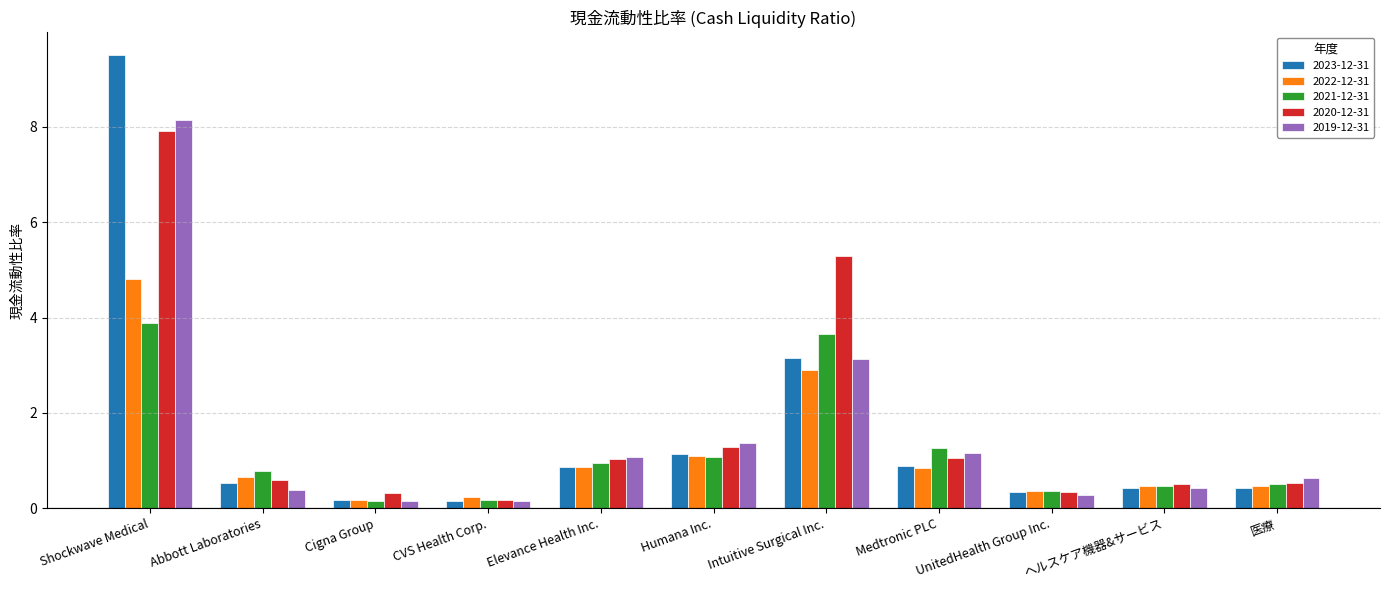

What is the sum of all 2023-12-31 values?

17.6